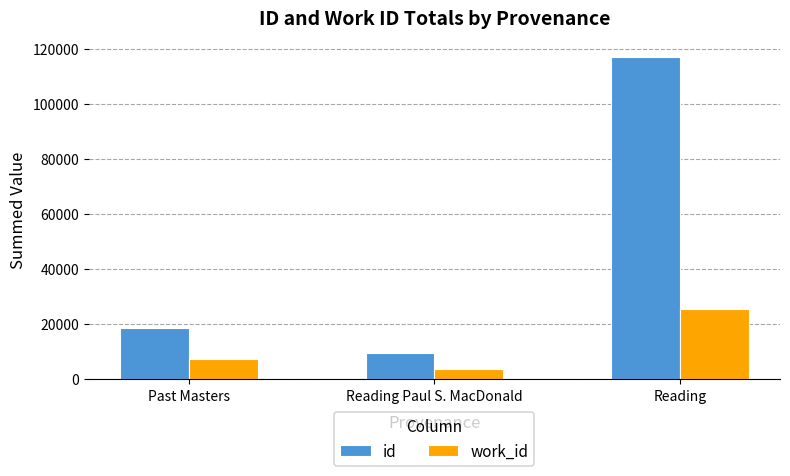

How many data points in work_id are less than 7136?

1